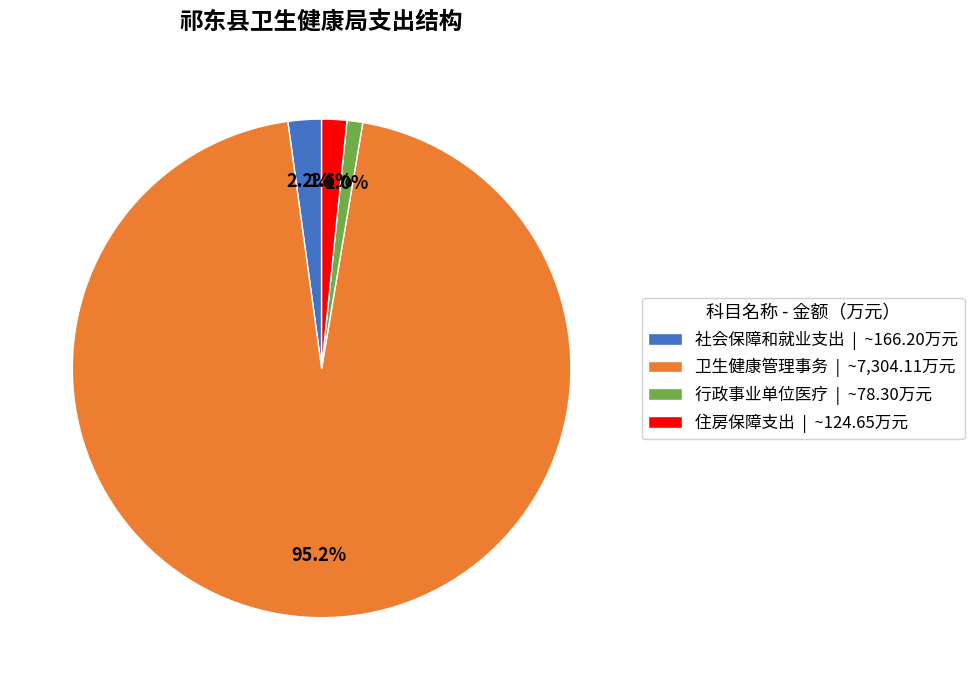

Count the number of slices in the pie.

4